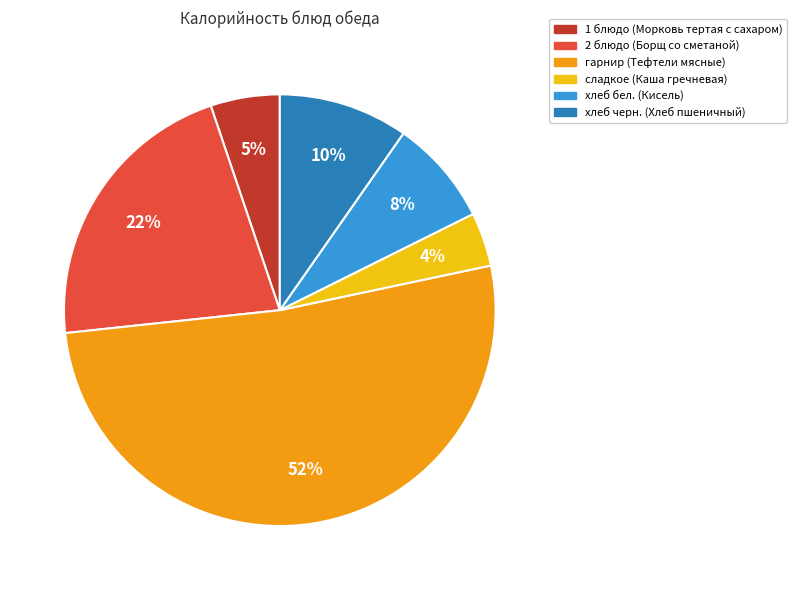

Is there any slice that represents more than half of the pie?

Yes